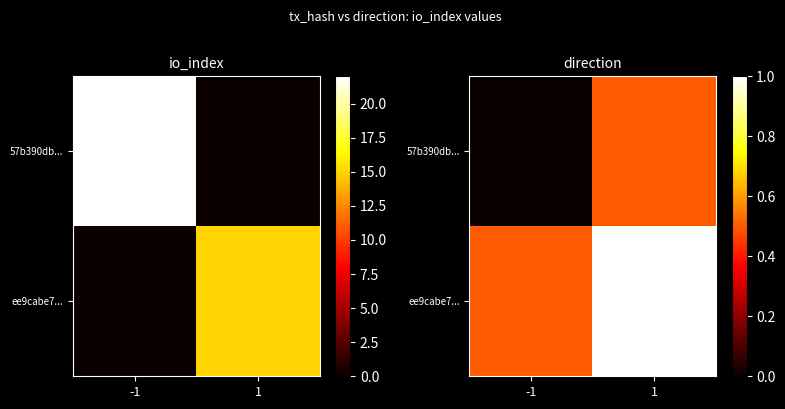

What is the spread (max minus min) of values at -1?

0.5